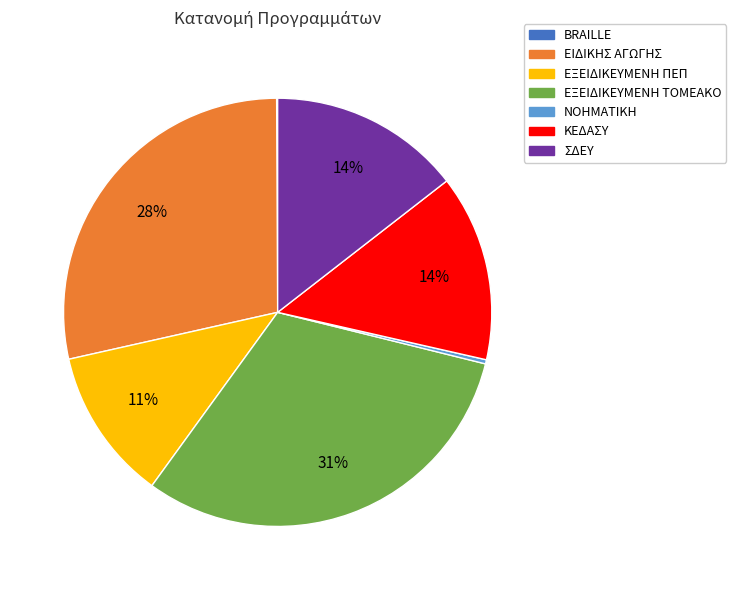

The ΕΙΔΙΚΗΣ ΑΓΩΓΗΣ slice represents 40% of the pie. True or false?

False